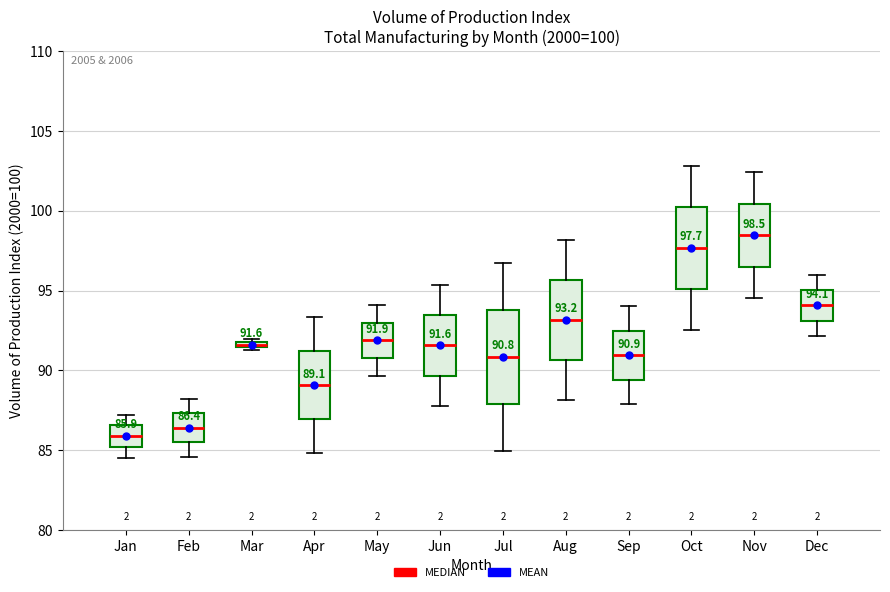

Which box has the lowest median line?

Jan